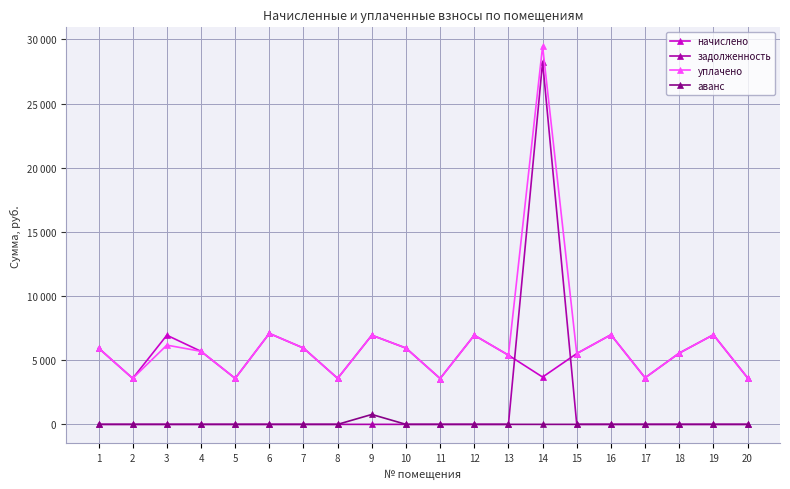

True or false: уплачено and задолженность intersect in this chart.

False